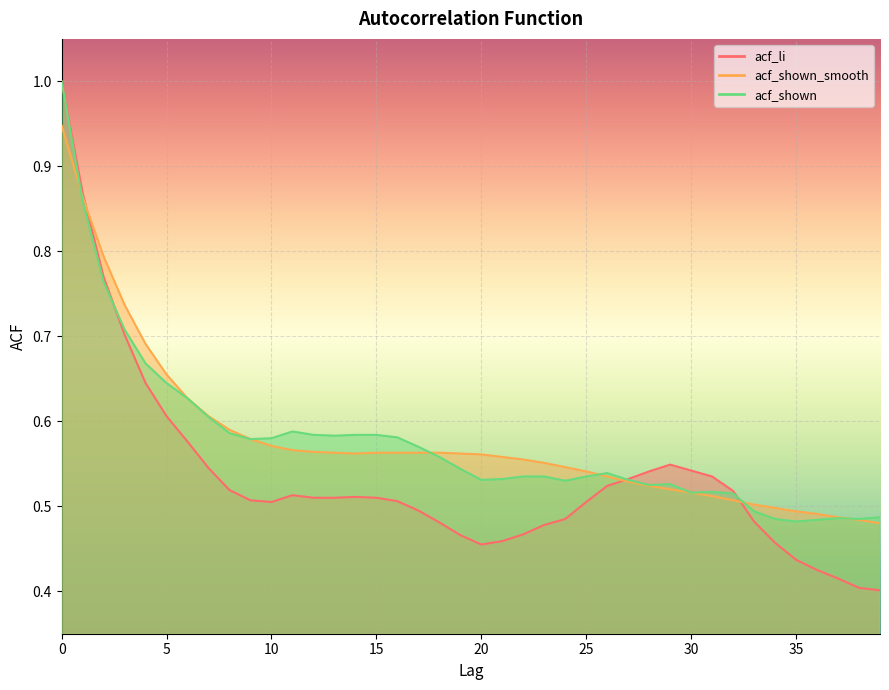

Which series has the widest spread of values?

acf_li